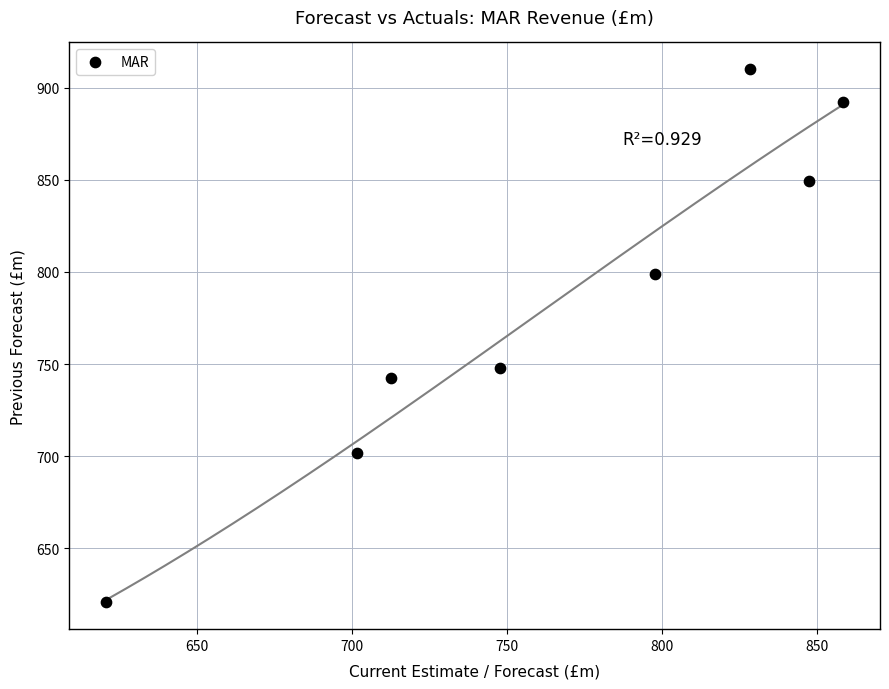

What Y value in the scatter plot is closest to 765?

747.9